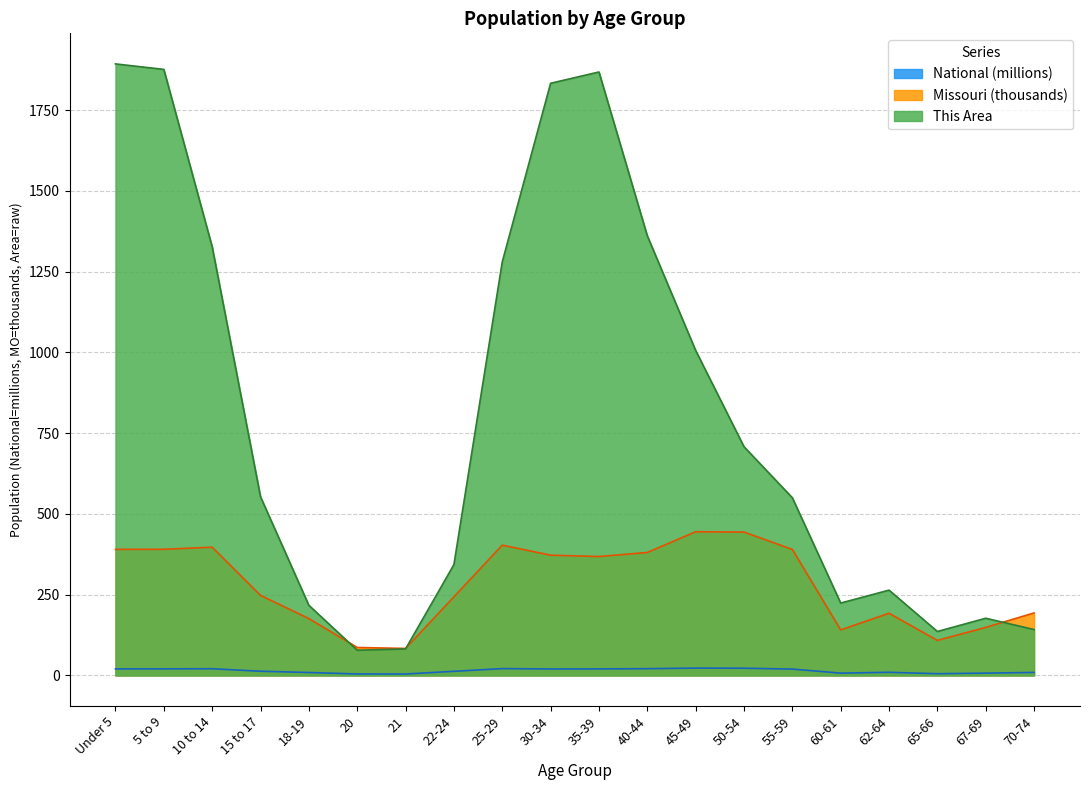

What is the total value across all series at 50-54?

1174.1